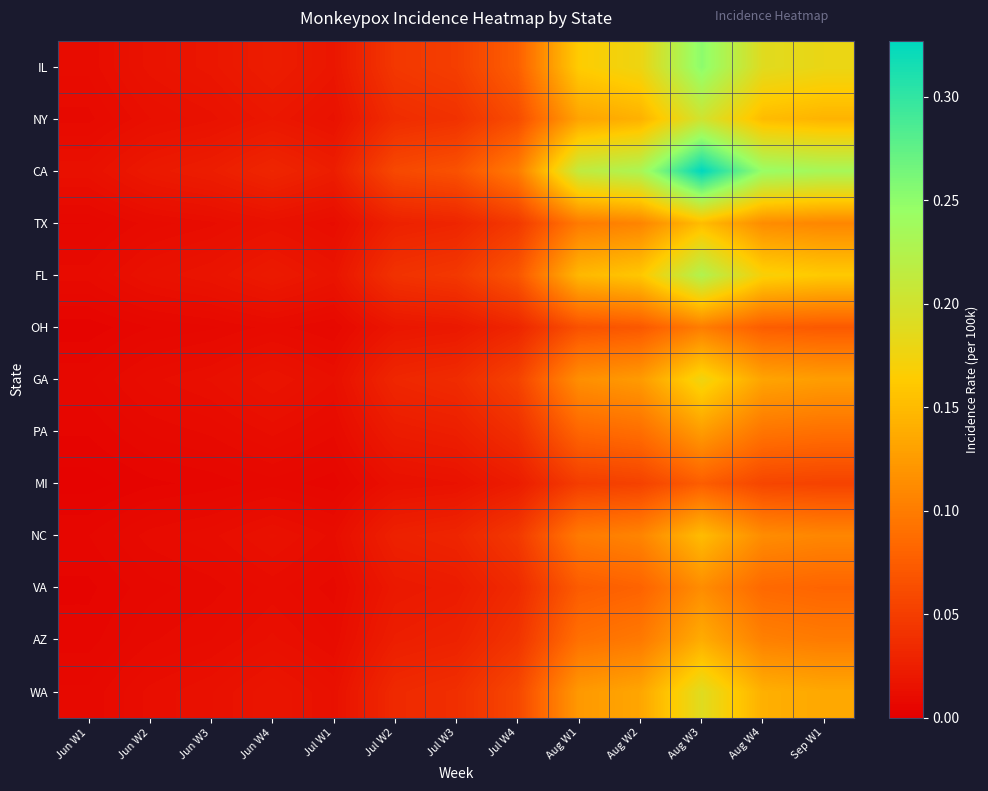

At which category does the chart reach its minimum across all series?

Jun W1